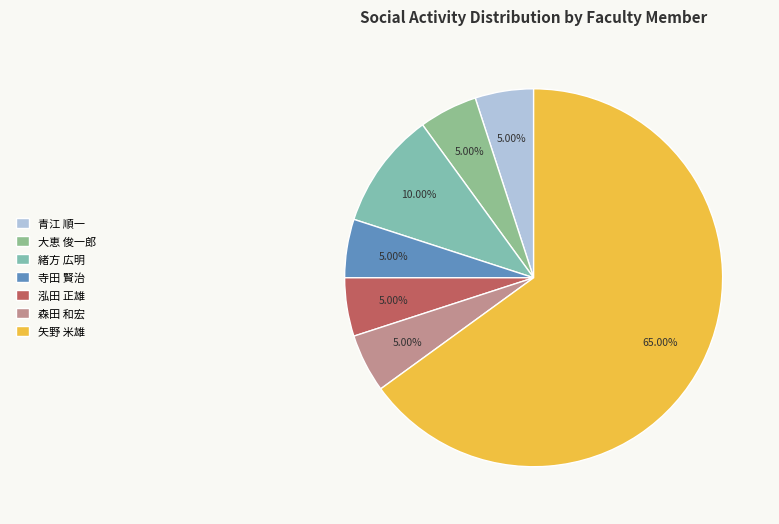

To the nearest percent, what percentage of the pie is 緒方 広明?

10%